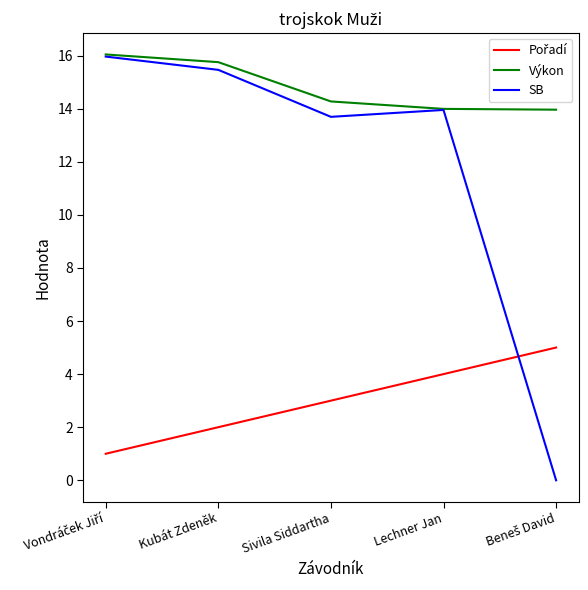

What is the total value across all series at Sivila Siddartha?

31.0